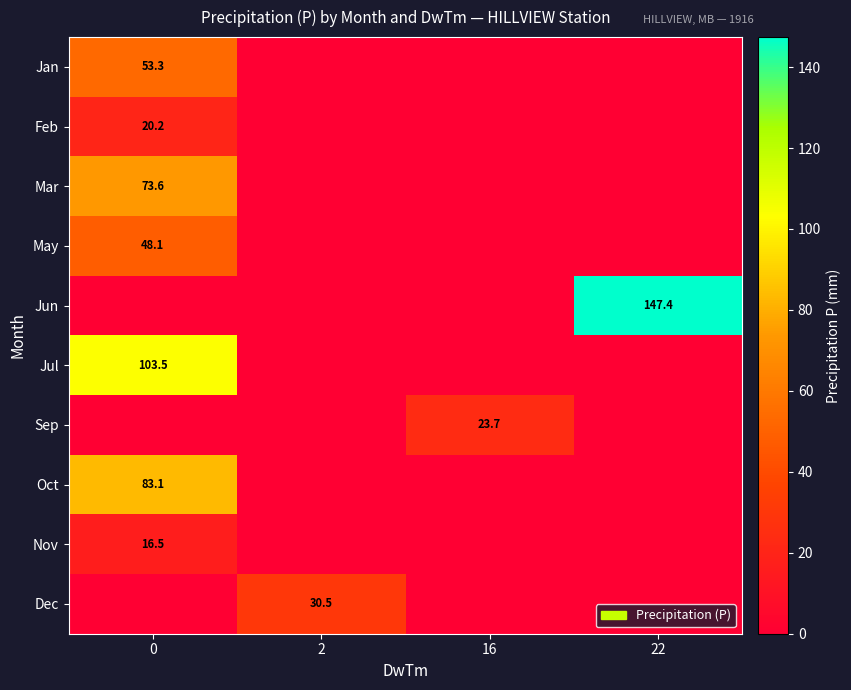

The Oct series shows 83.1 at 0. True or false?

True